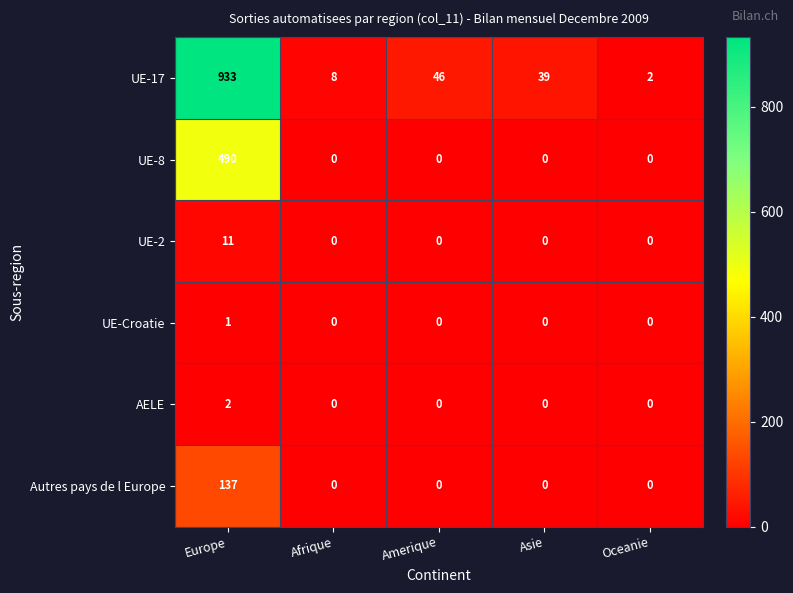

What is the difference between the highest and lowest values at Asie?

39